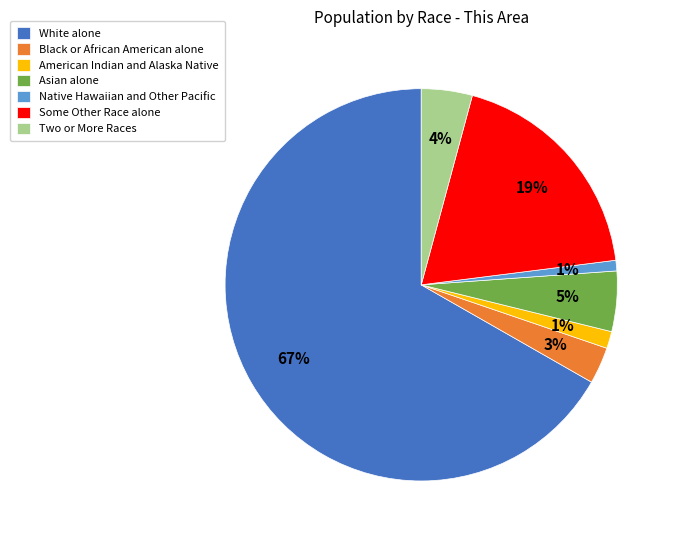

Count the number of slices in the pie.

7